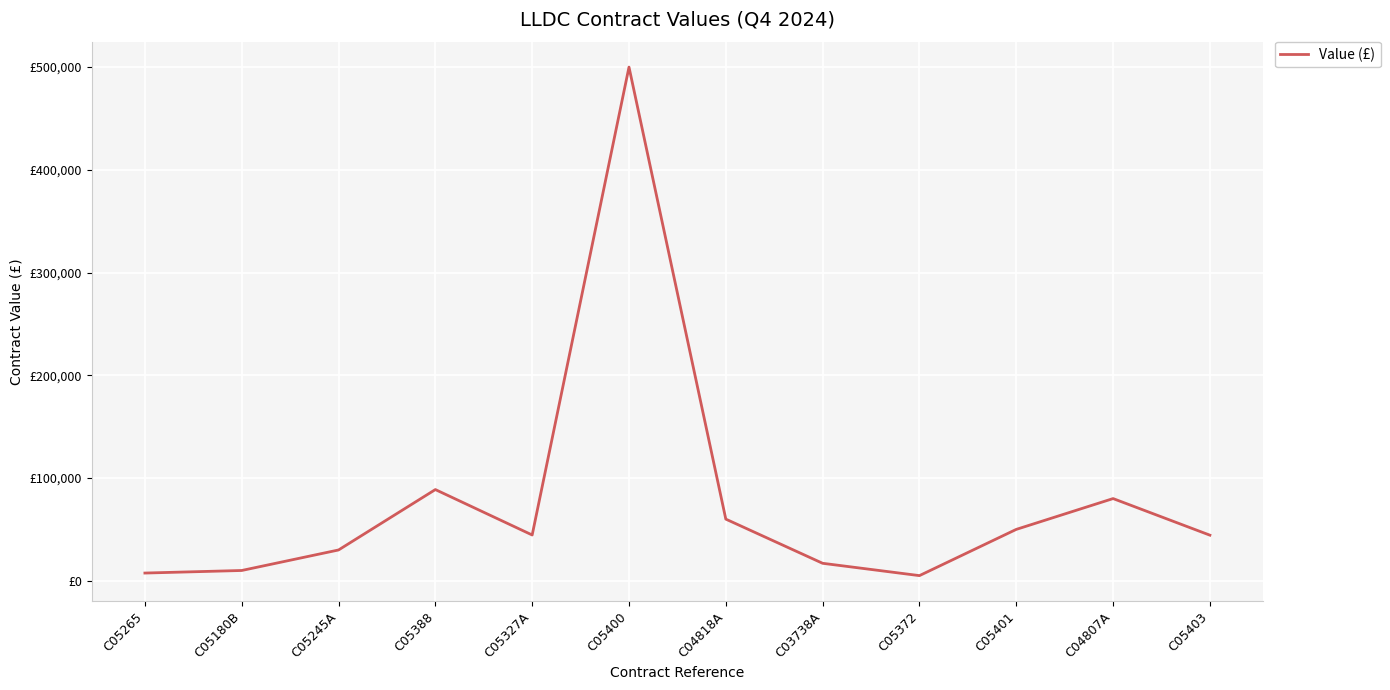

What is the sum of all values?

937154.6